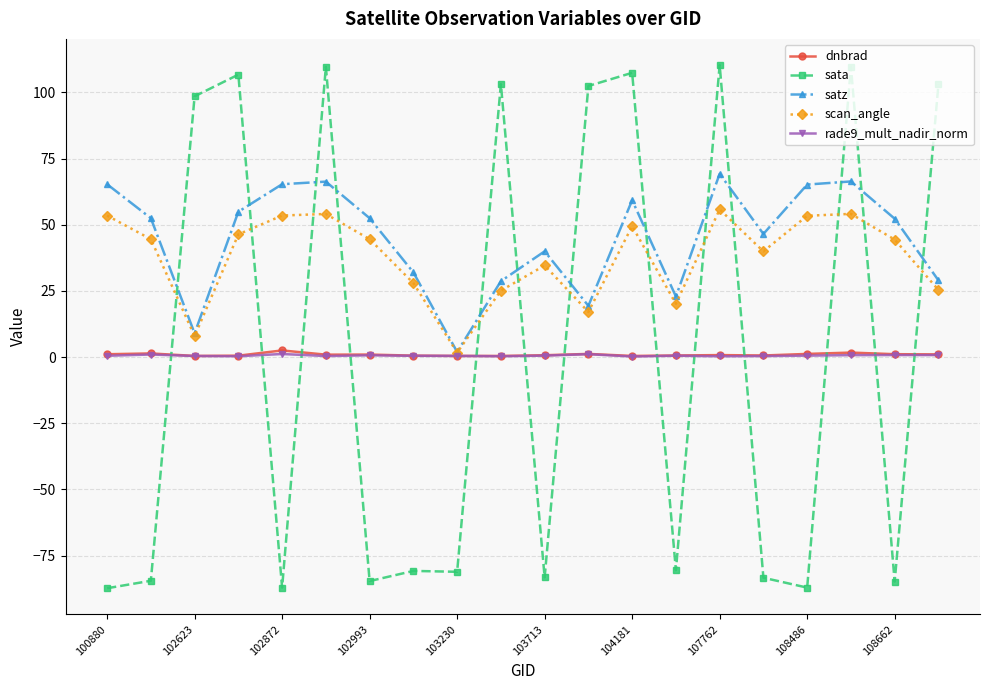

What is the smallest value displayed?

-87.3